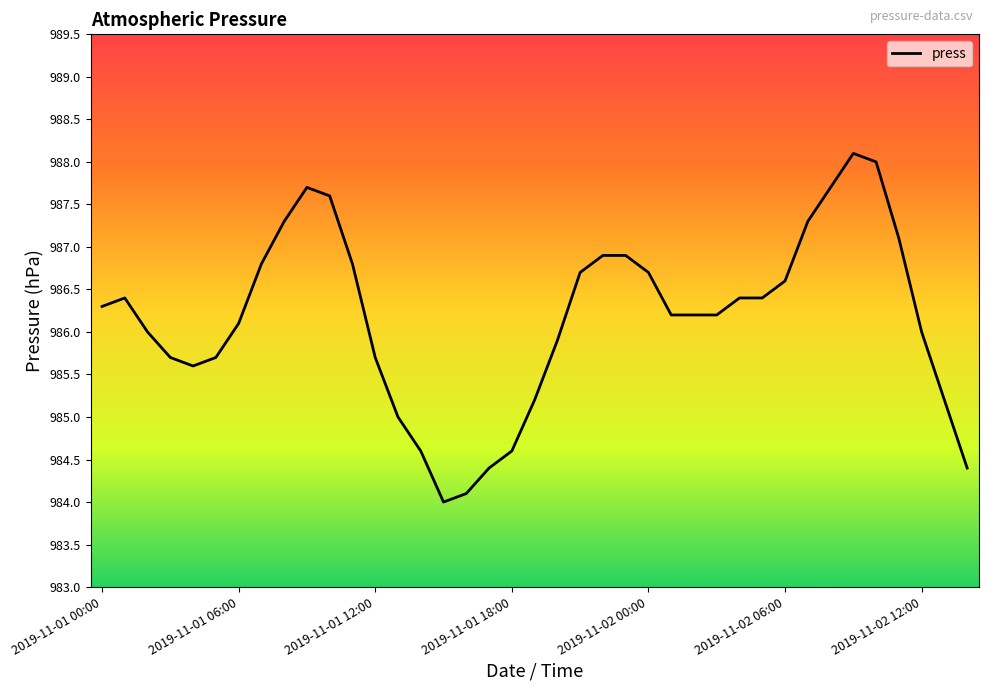

What is the difference between the maximum and minimum values?

4.1